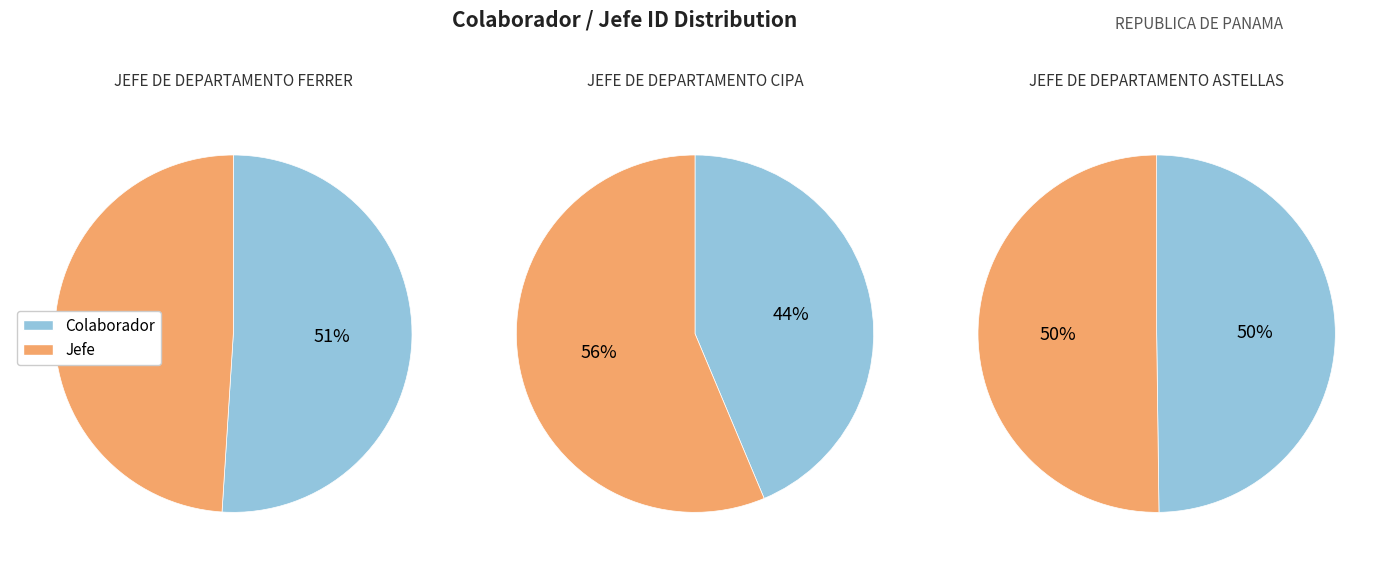

True or false: 8194493 accounts for 64% of the total.

False